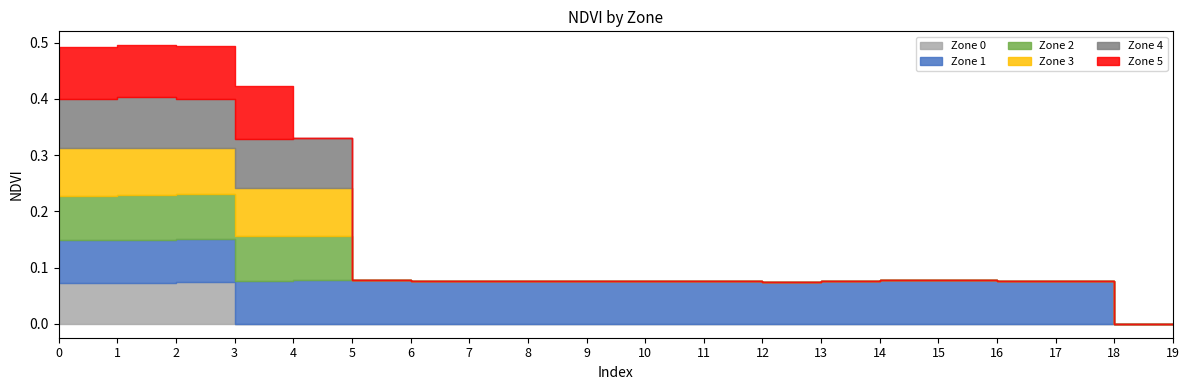

Which category has the highest value across all series?

3